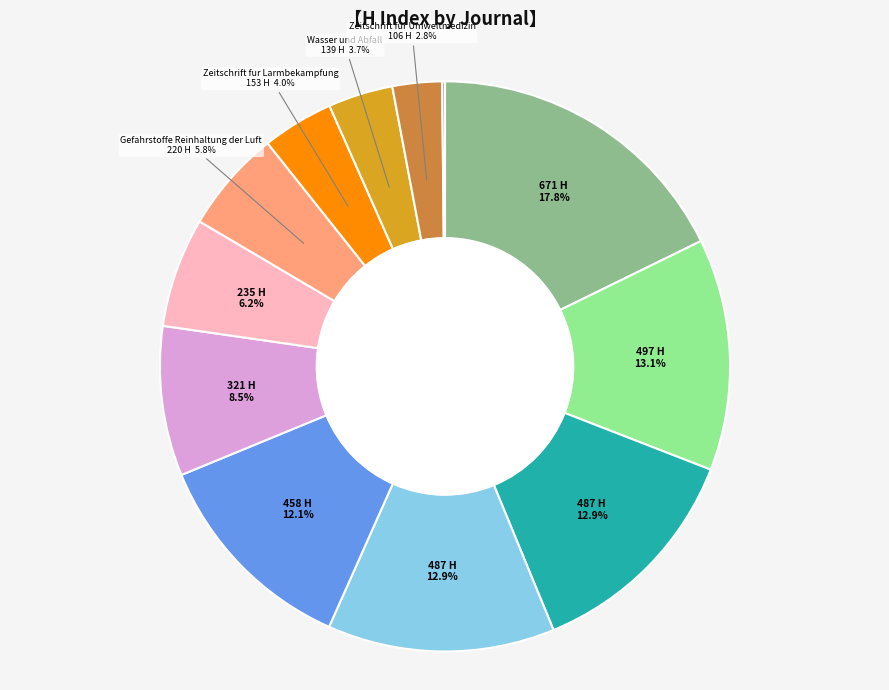

Is there any slice that represents more than half of the pie?

No